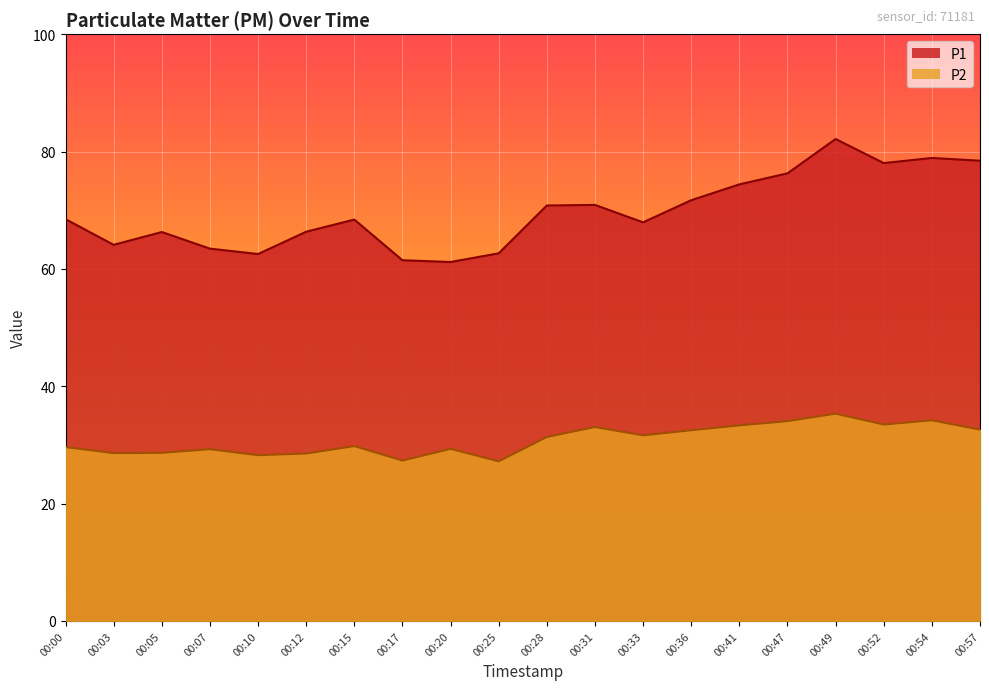

Is it true that P2 equals 52.3 at 00:00?

False